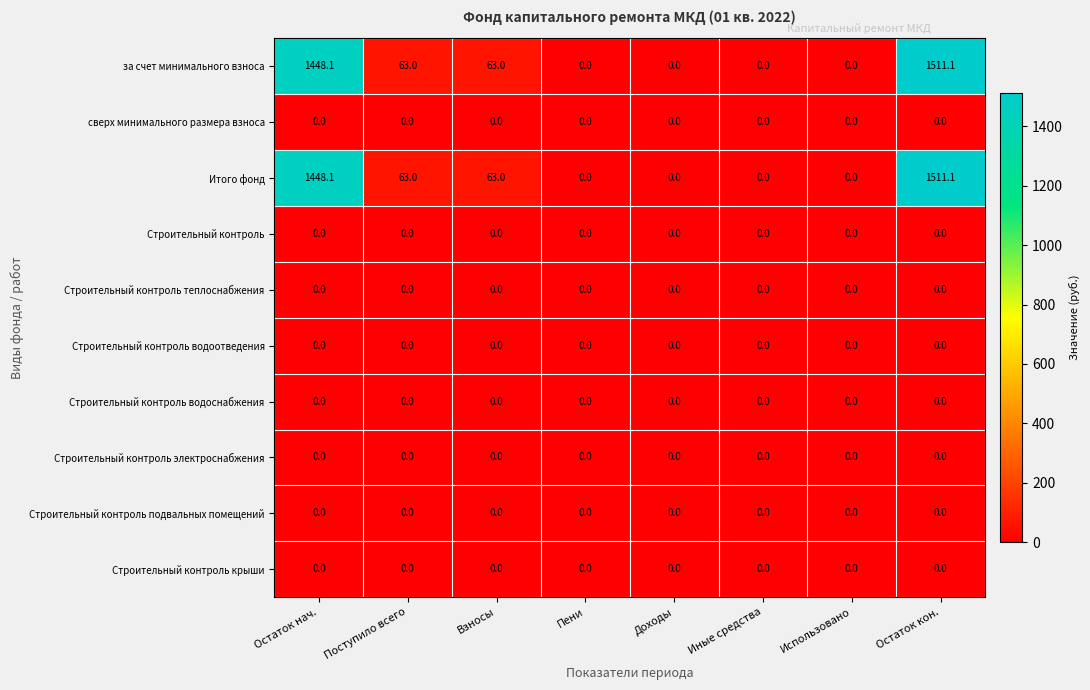

What is the difference between the highest and lowest values at Остаток кон.?

1511.1